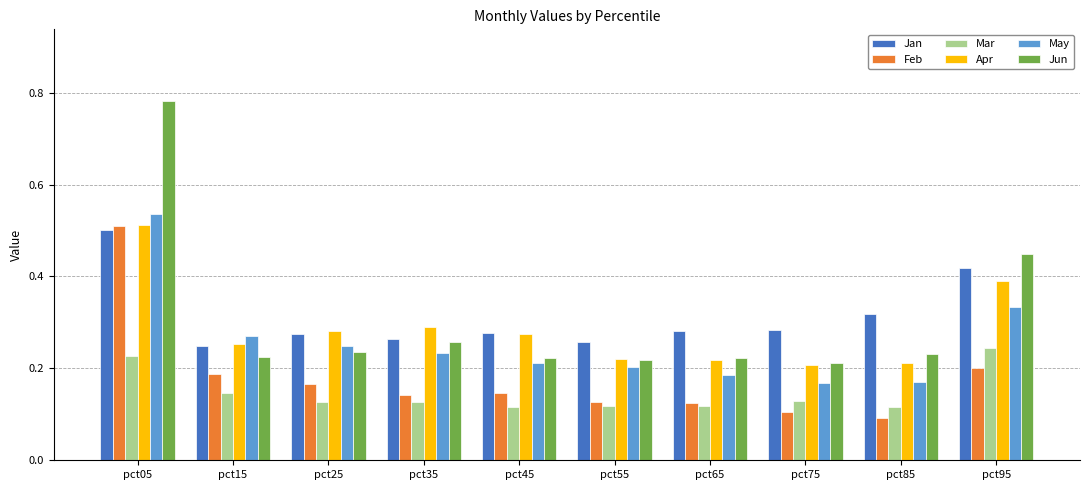

At which category is the sum across all series the highest?

pct05